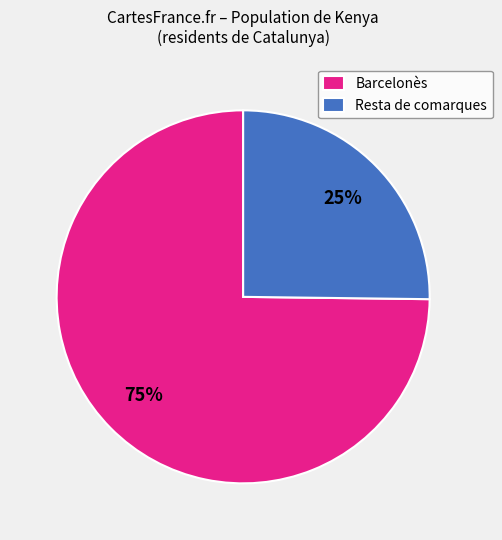

Rank the categories by value from highest to lowest.

Barcelonès, Resta de comarques